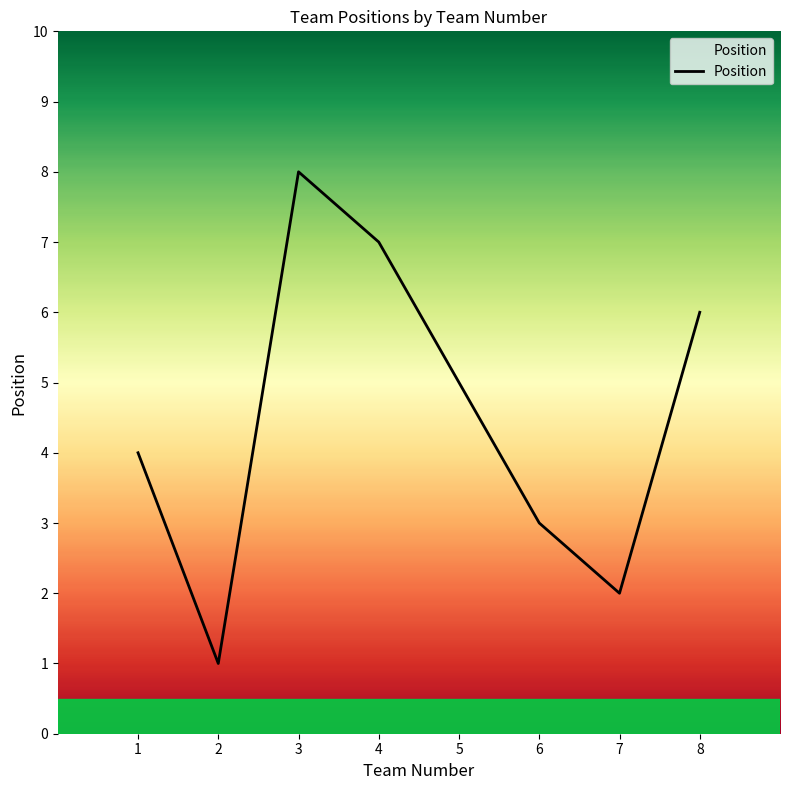

What is the change in value from 4 to 5?

-2